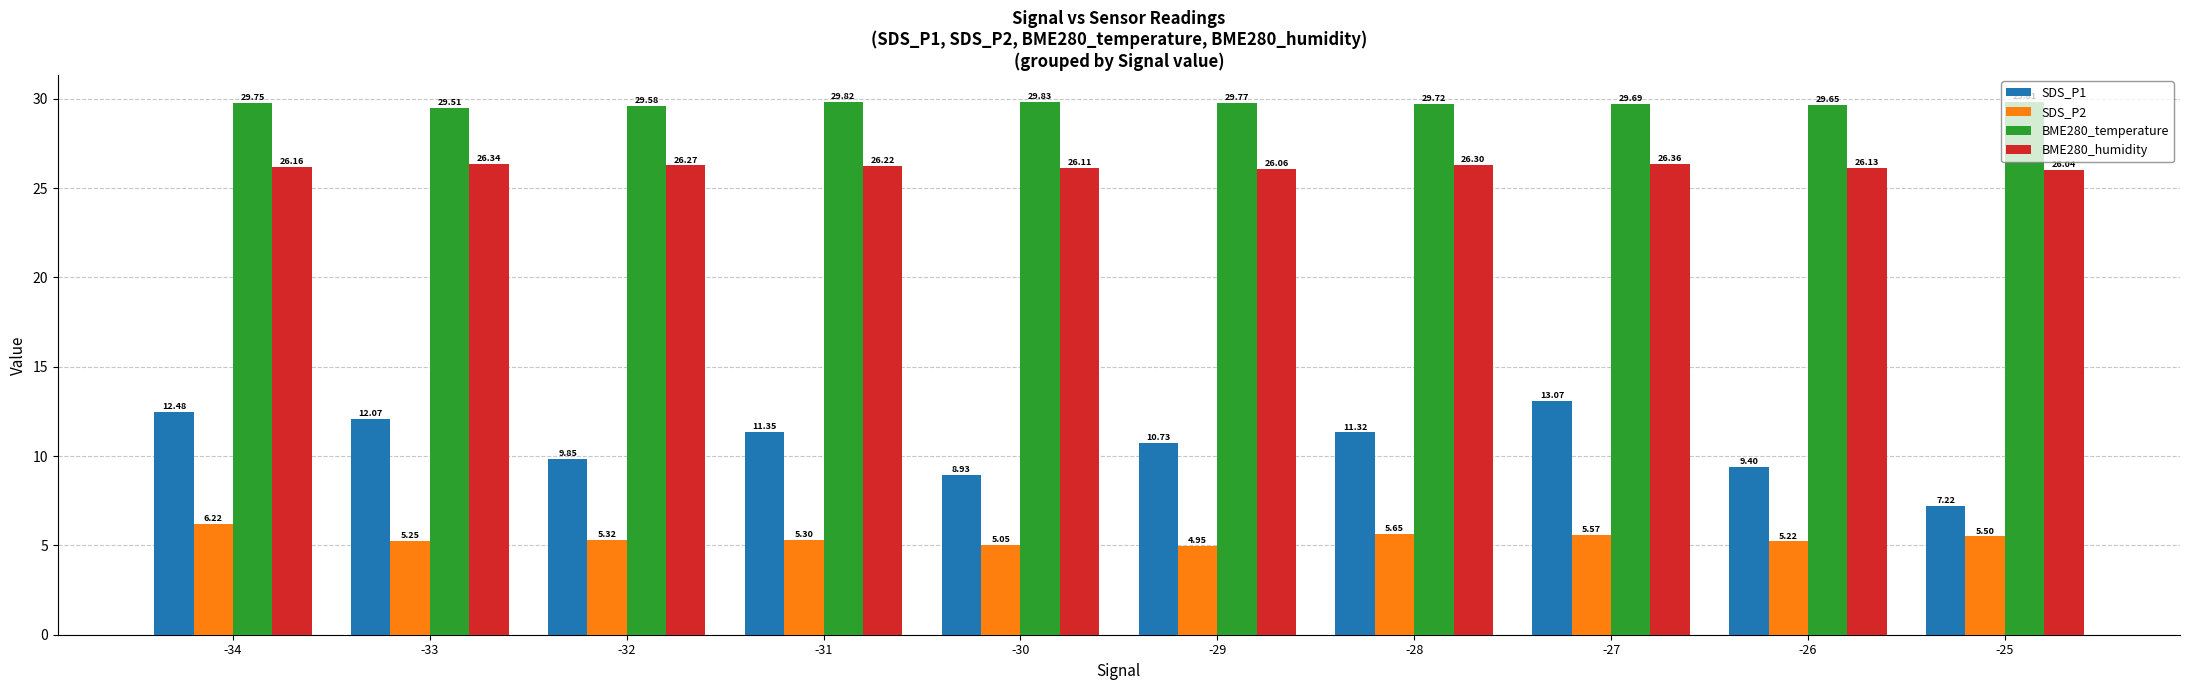

What is the sum of the SDS_P1 values at -31 and -30?

20.3